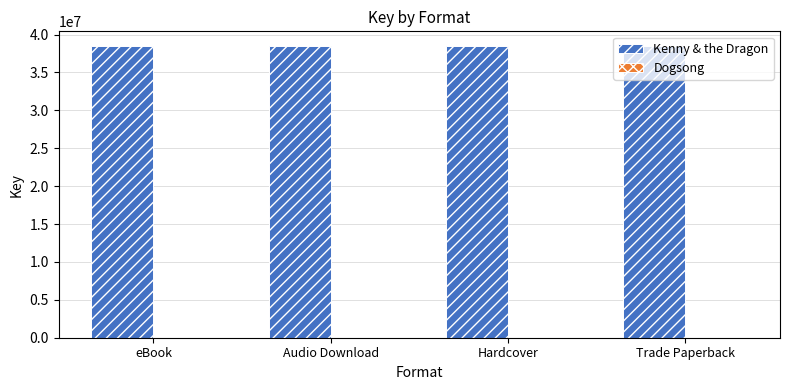

What is the total value across all series at Trade Paperback?

38497772